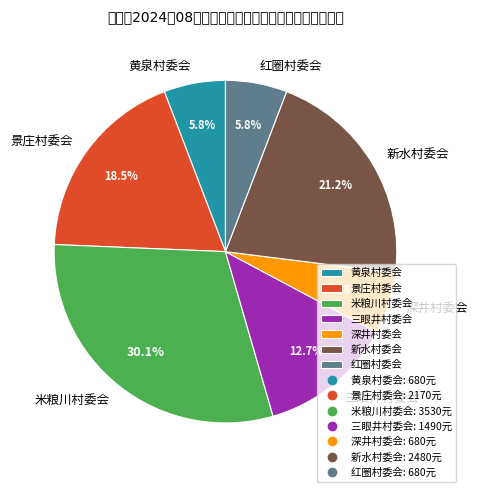

What percentage is NOT represented by 红圈村委会?

94.2%